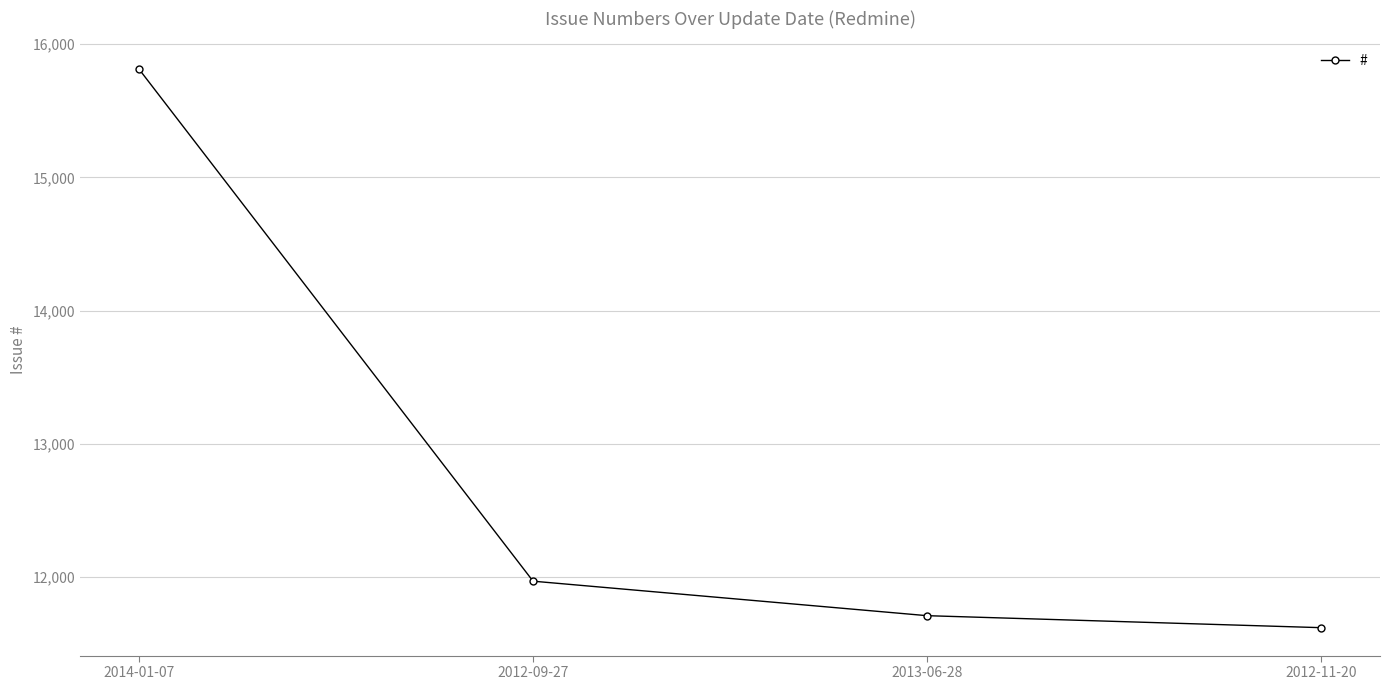

How many categories are shown in the chart?

4